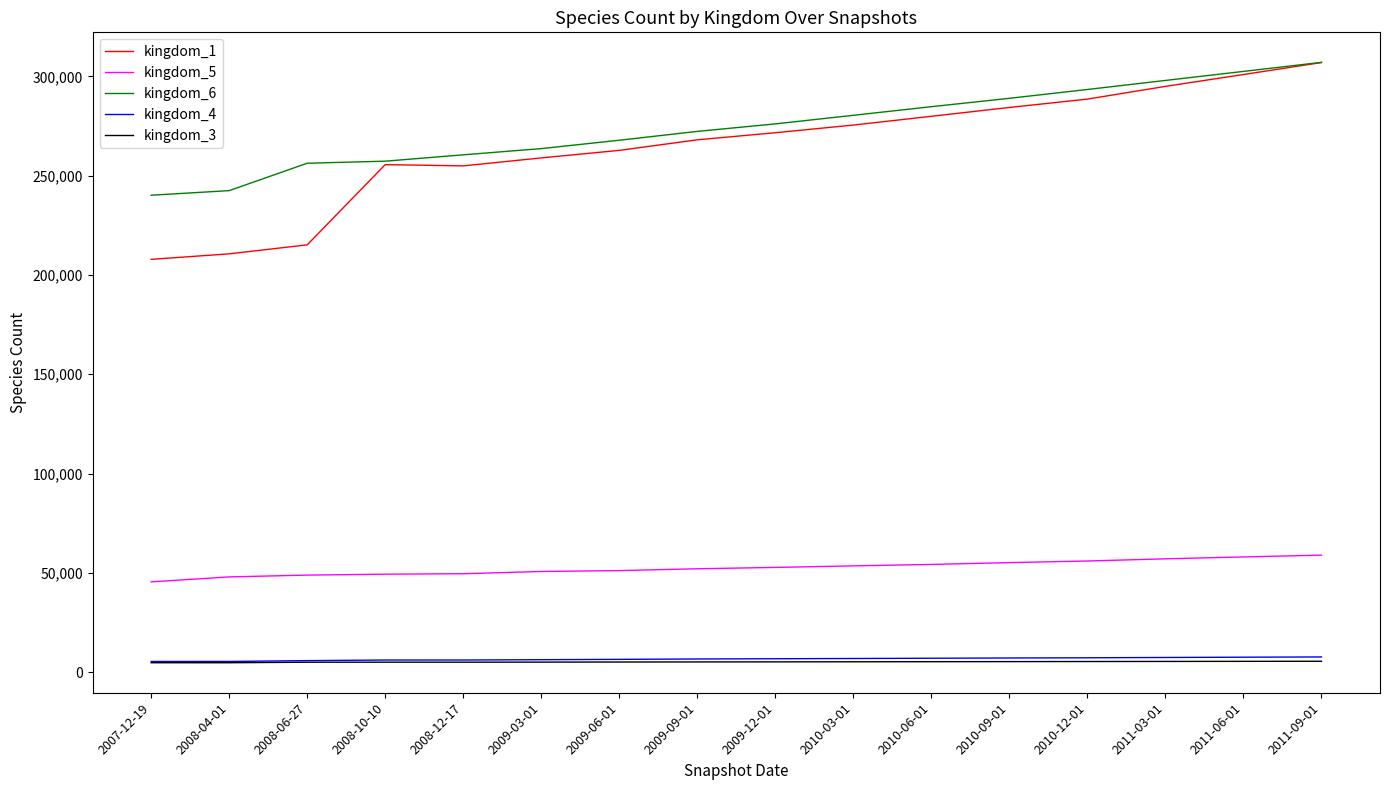

What is the difference between the maximum and minimum values in the kingdom_1 series?

99125